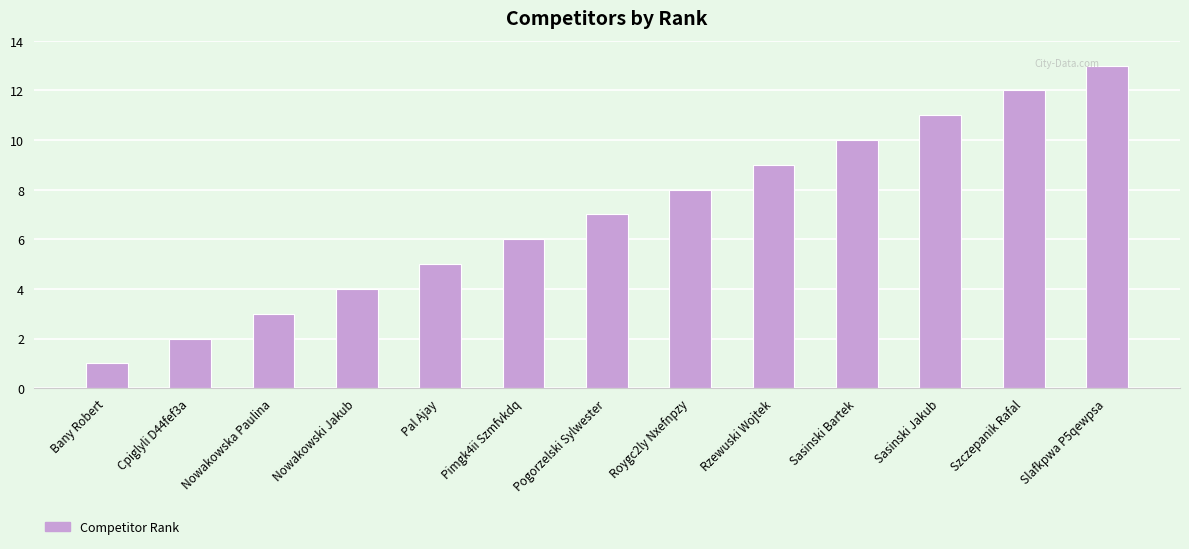

The value at Cpiglyli D44fef3a is 1. True or false?

False